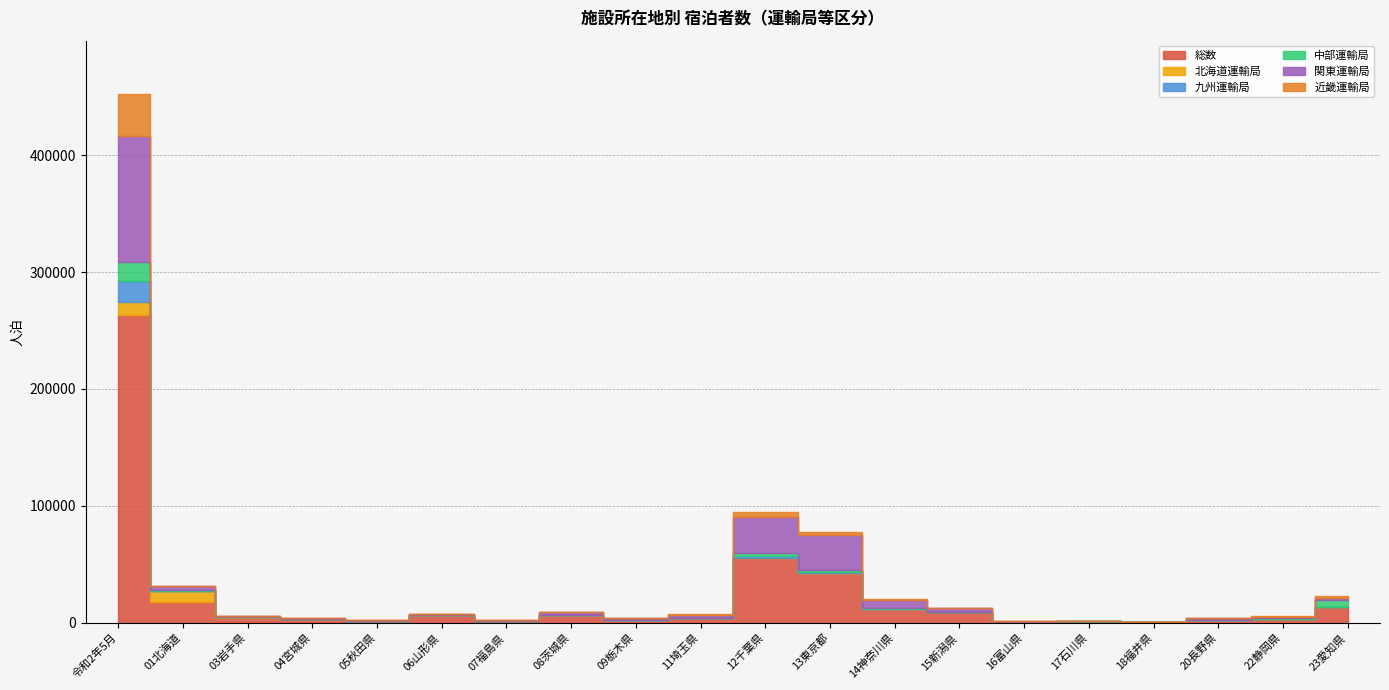

What is the difference between the second highest and minimum values in the 北海道運輸局 series?

9814